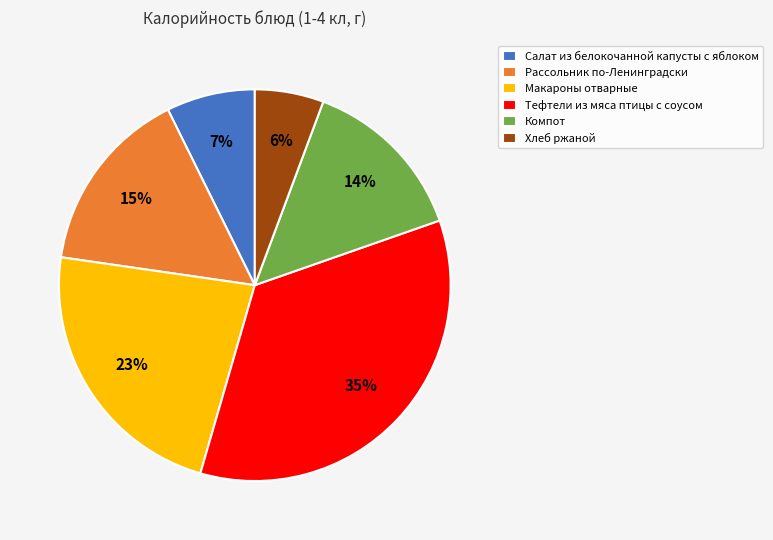

How many slices are in this pie chart?

6